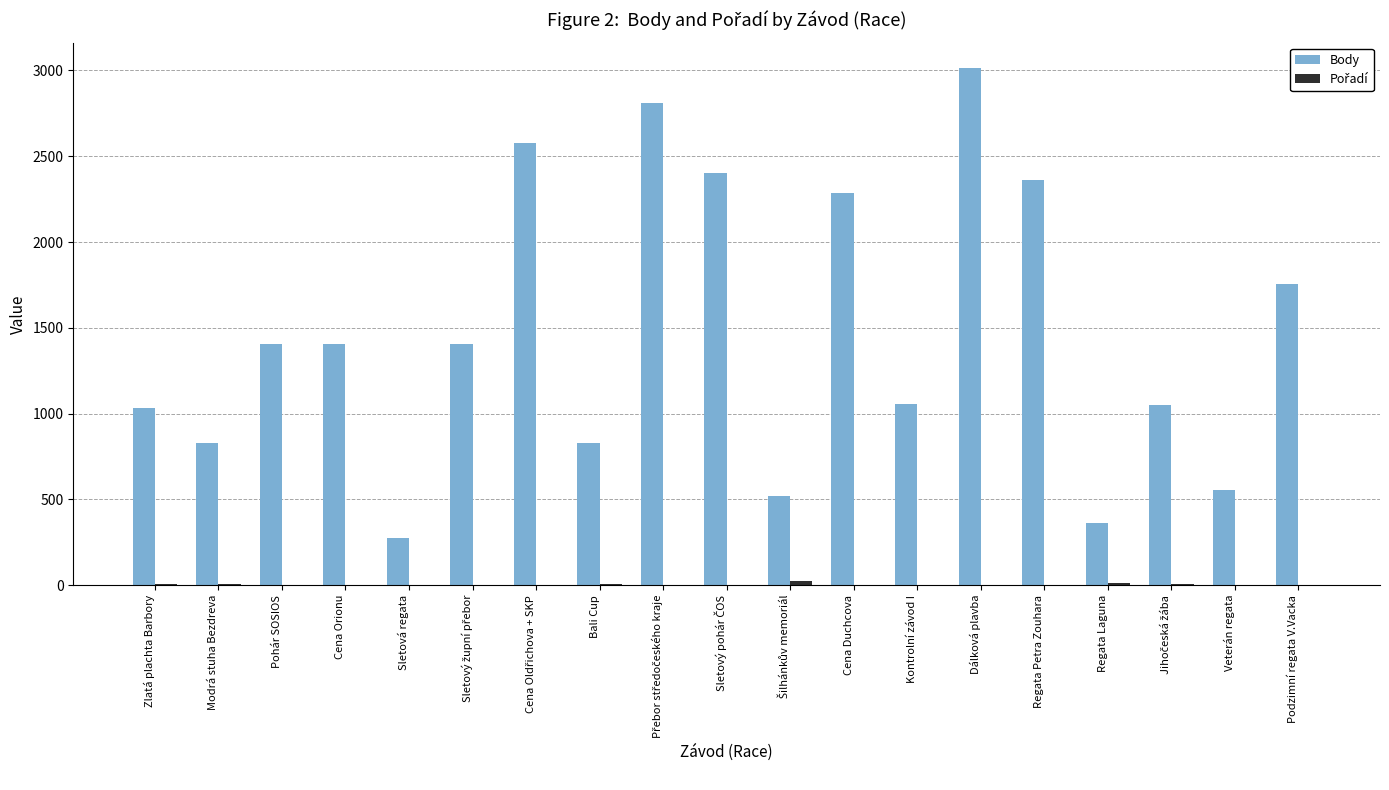

Which series has the largest total across all categories?

Body